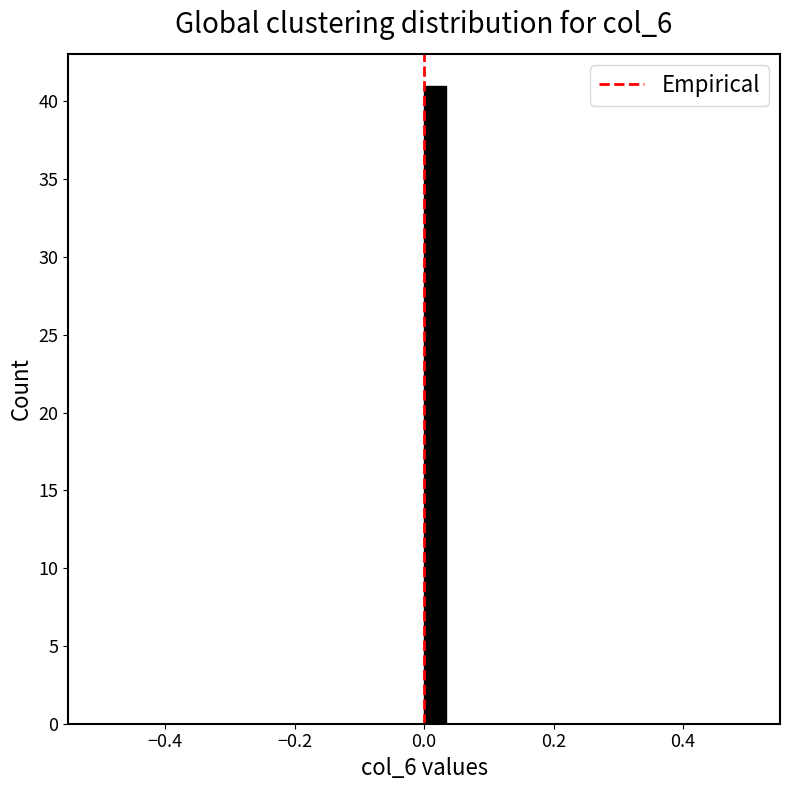

Read against the x-axis, roughly where is the centre of the tallest bar?

0.02